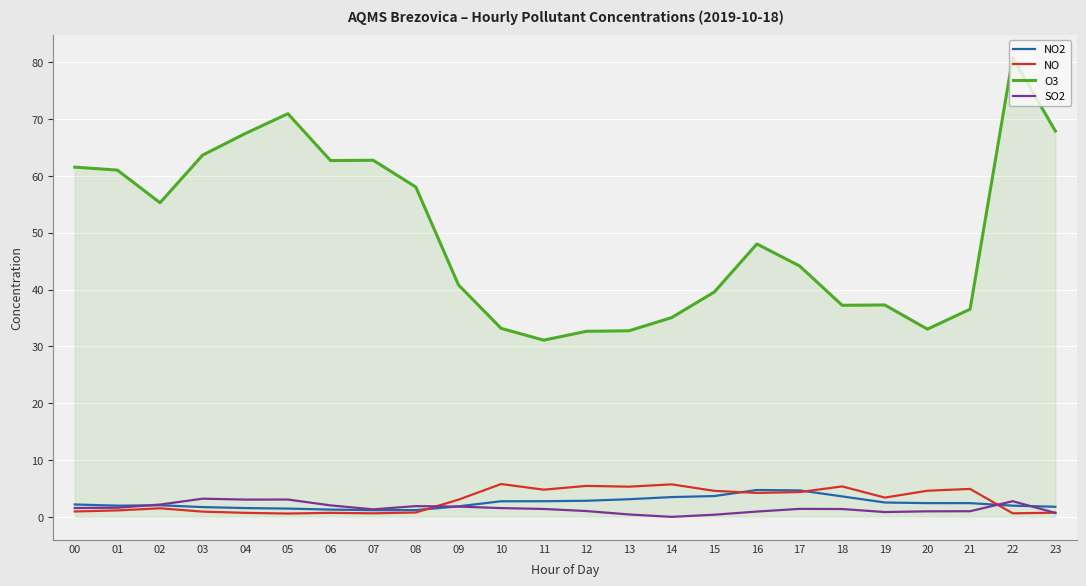

Which series has the largest range (max minus min)?

O3